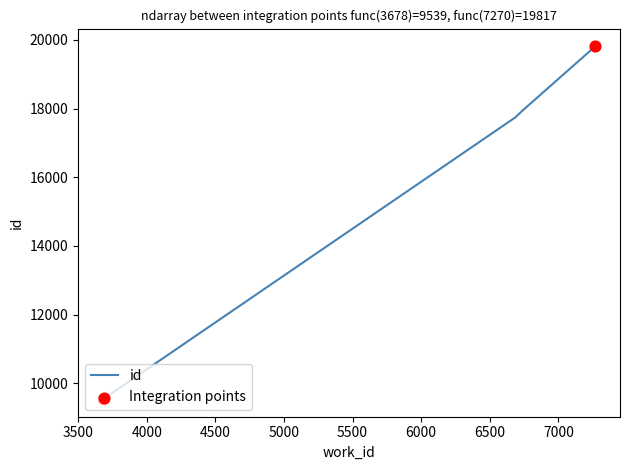

What is the ratio of the value at 6726 to the value at 3700?

1.9